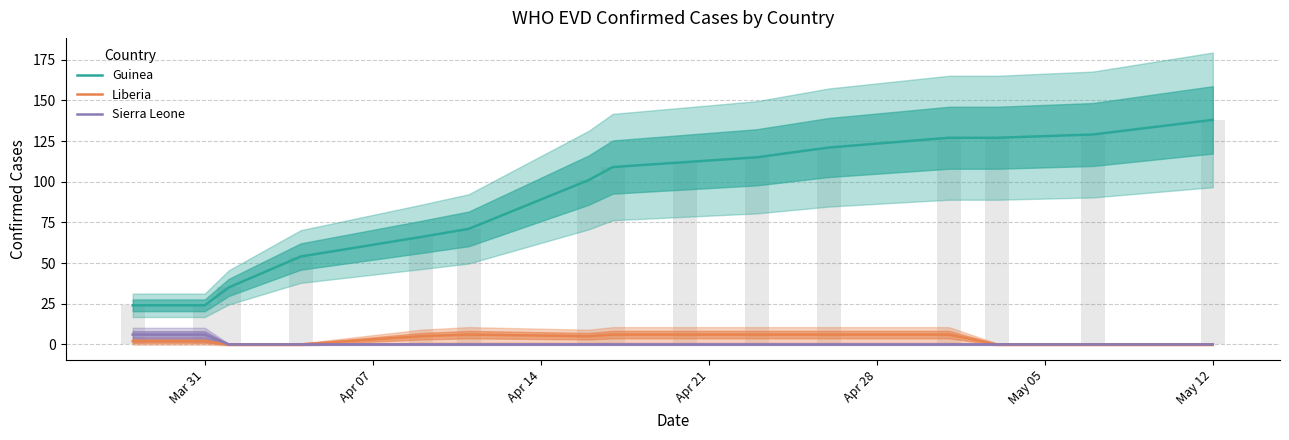

At May 12, list the series in order from largest to smallest.

Guinea, Liberia, Sierra Leone